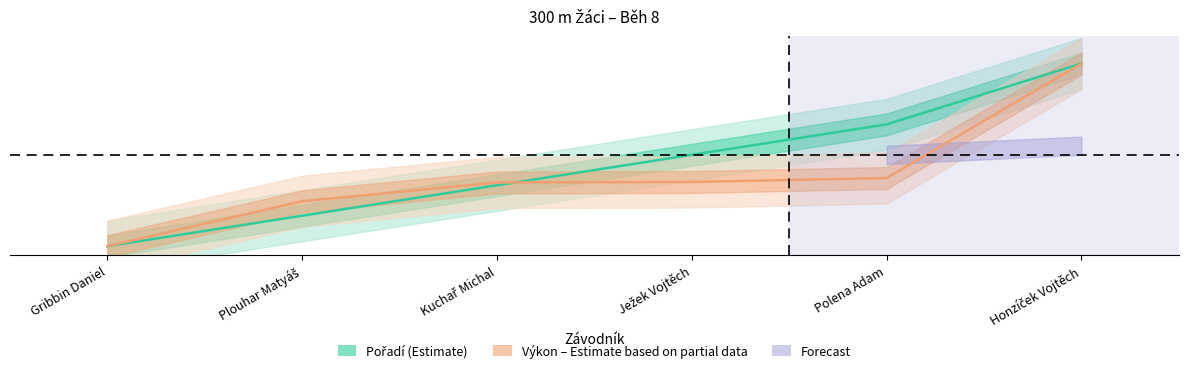

Rank the series by their maximum value, from highest to lowest.

Pořadí, Výkon